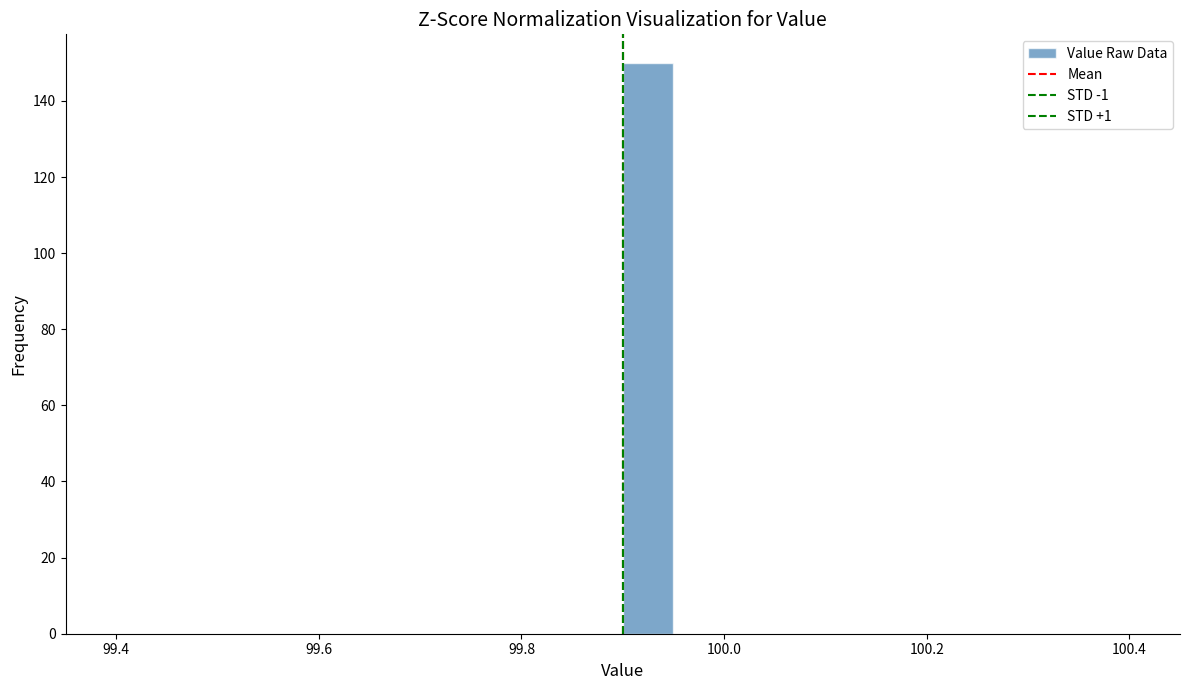

Around what value on the x-axis is the tallest bar? Give the approximate position of its centre, as read against the axis.

99.92